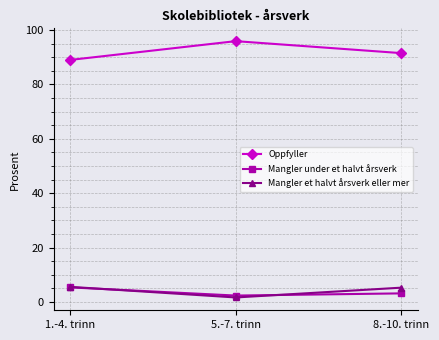

How many lines are shown in the chart?

3